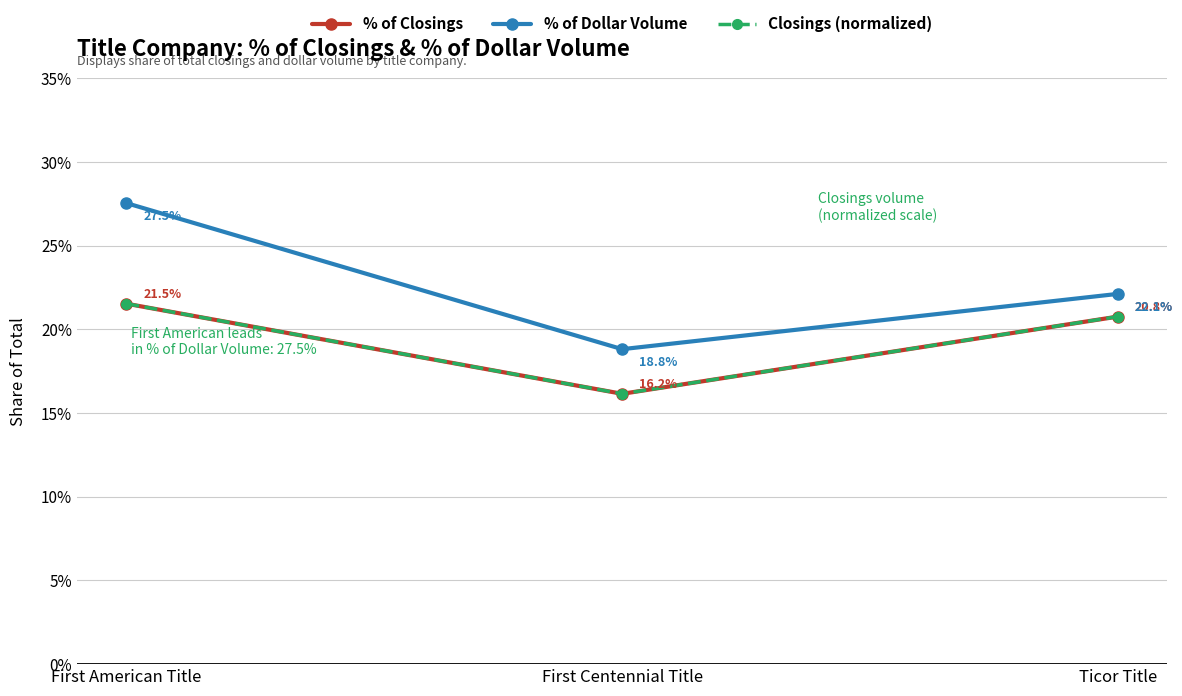

At which label is % of Closings closest to 0?

First Centennial Title